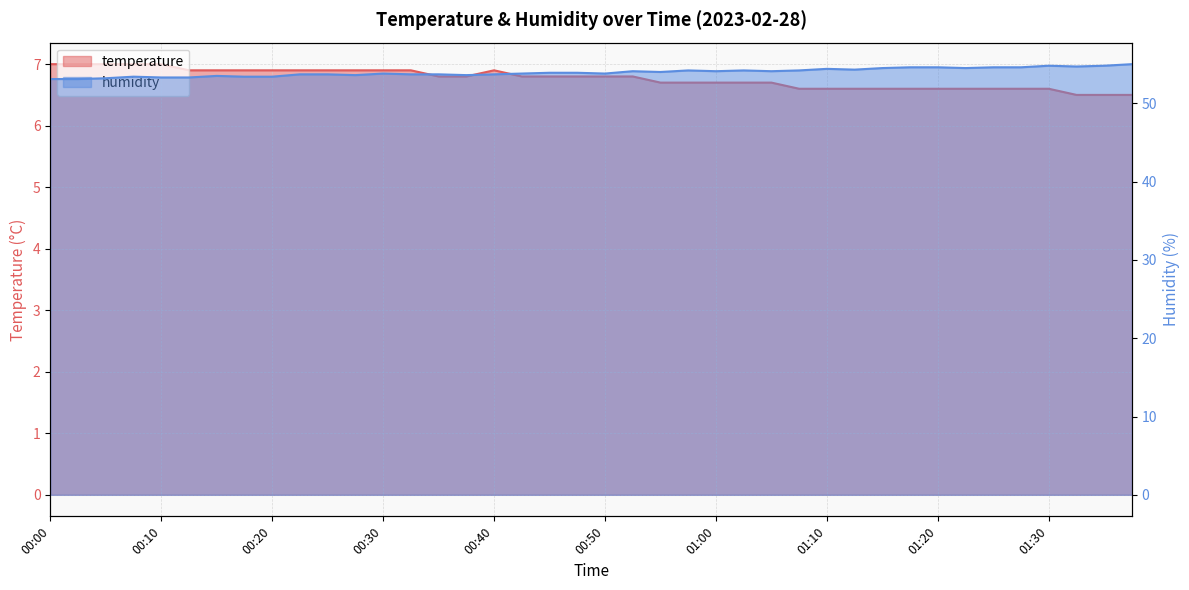

True or false: temperature and humidity cross at least once.

False